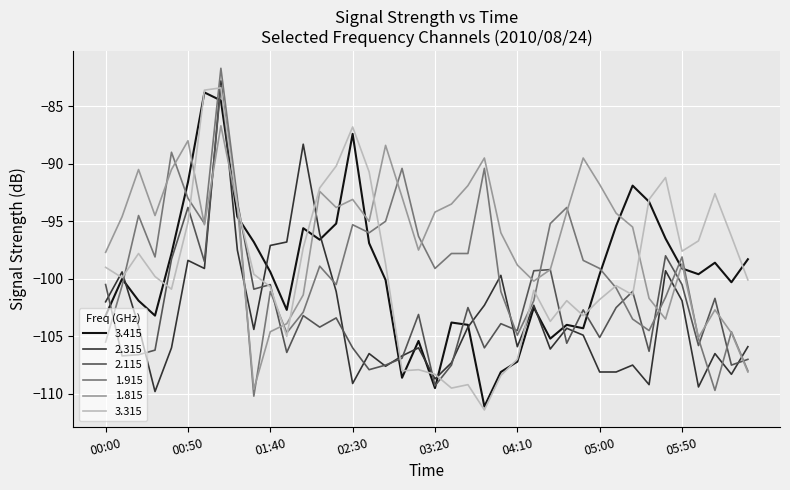

Which series has the largest total across all categories?

1.815